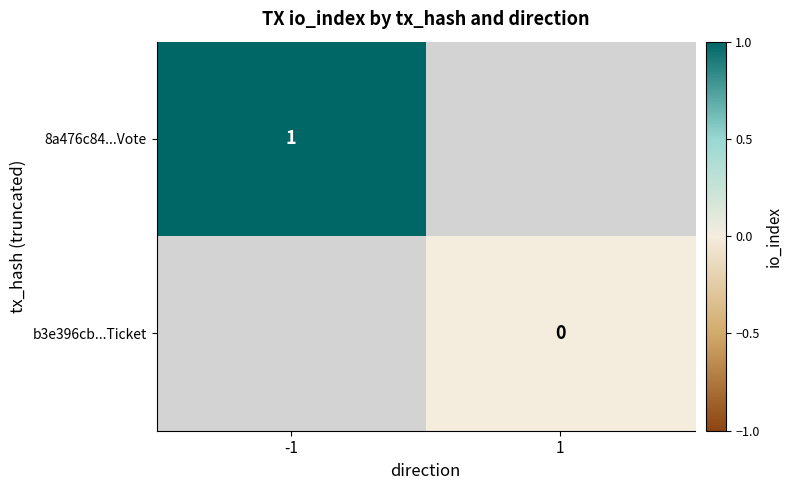

Is it true that 8a476c84...Vote equals 0 at -1?

False